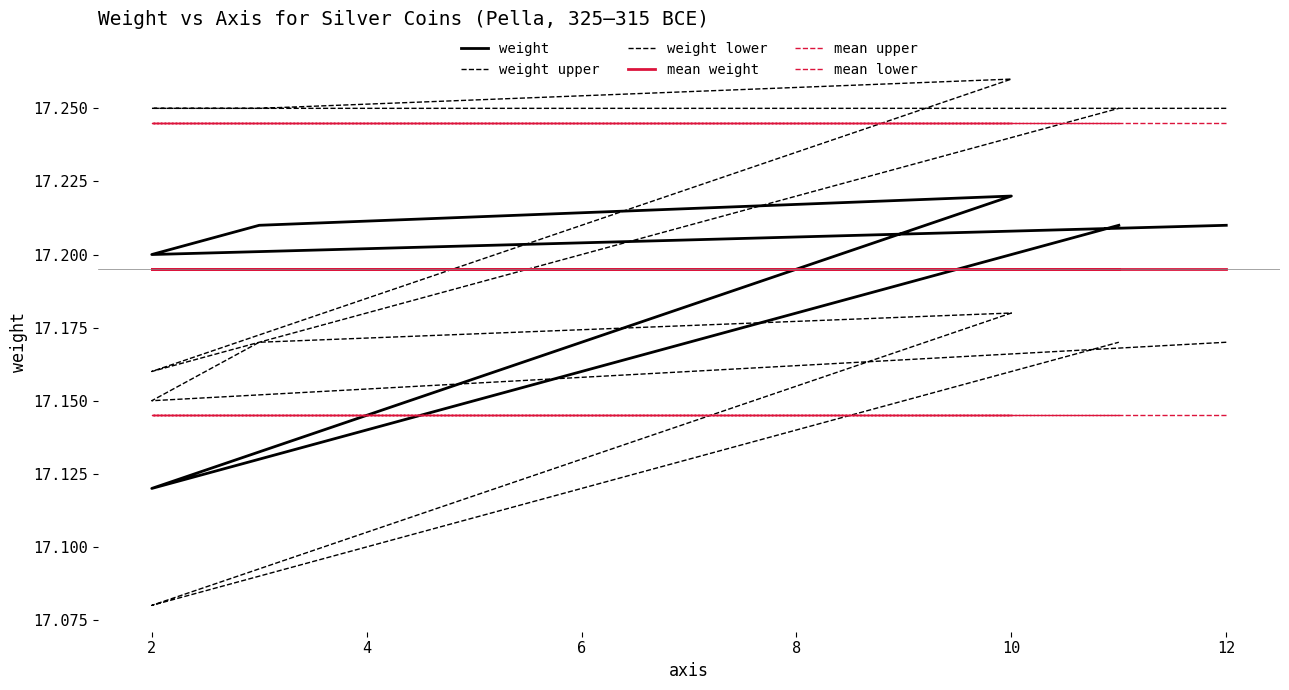

Is it true that mean lower equals 17.1 at 2?

True